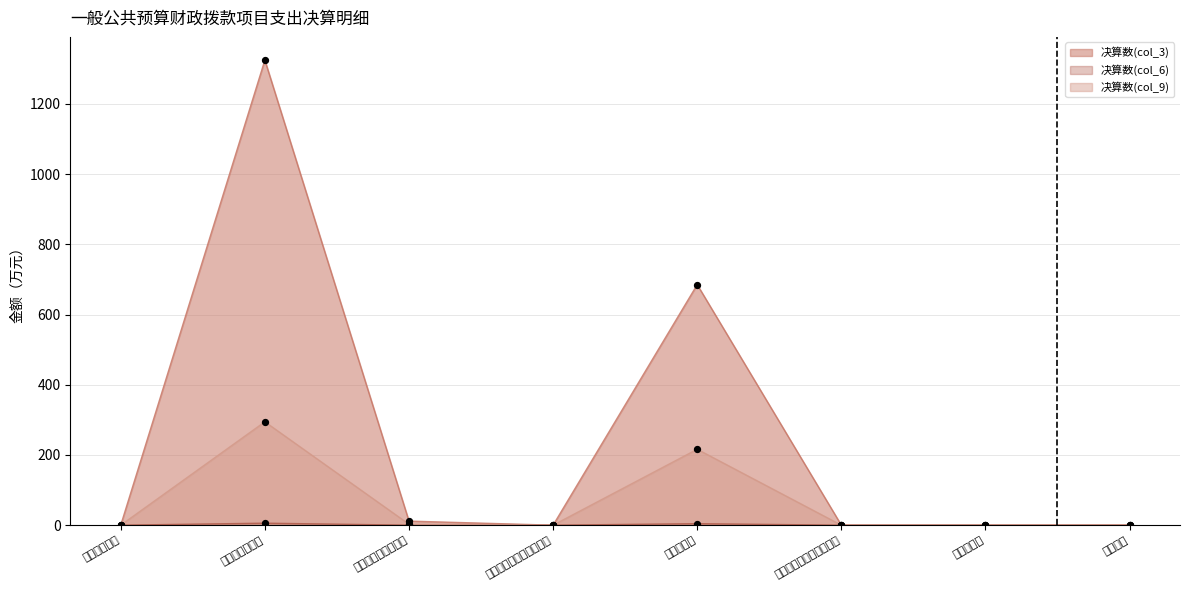

Which series reaches the maximum Y coordinate?

决算数(col_3) (点)